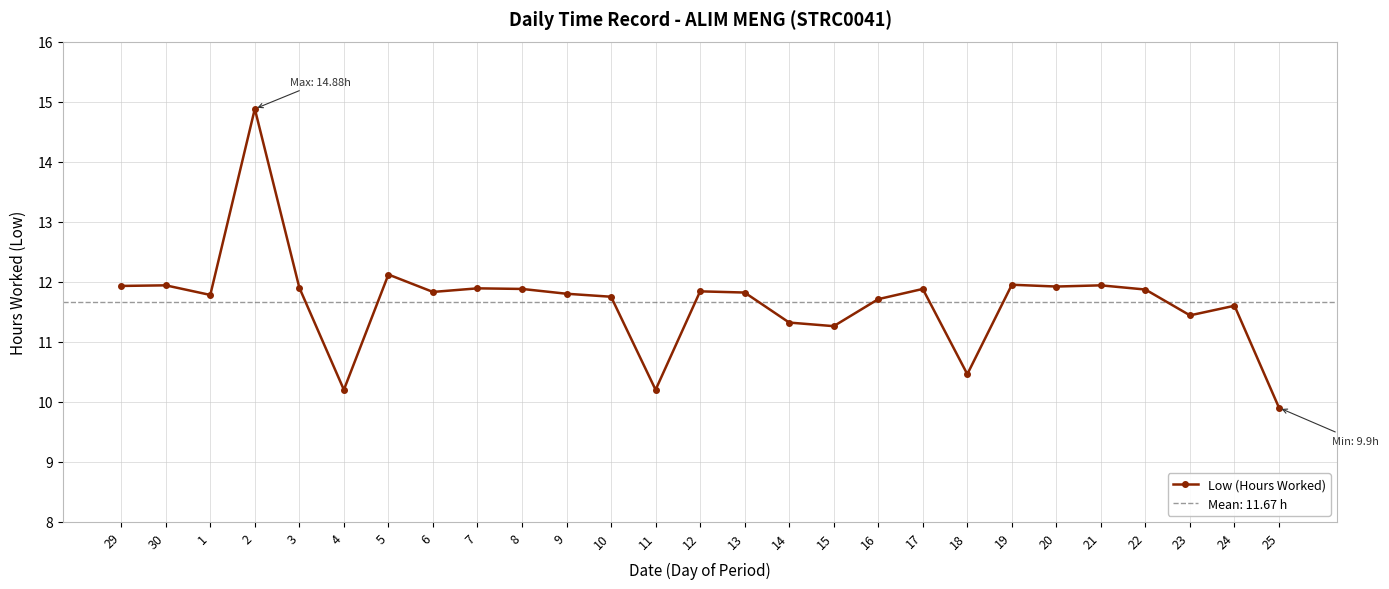

How many points are lower than both their immediate neighbors (excluding endpoints)?

8